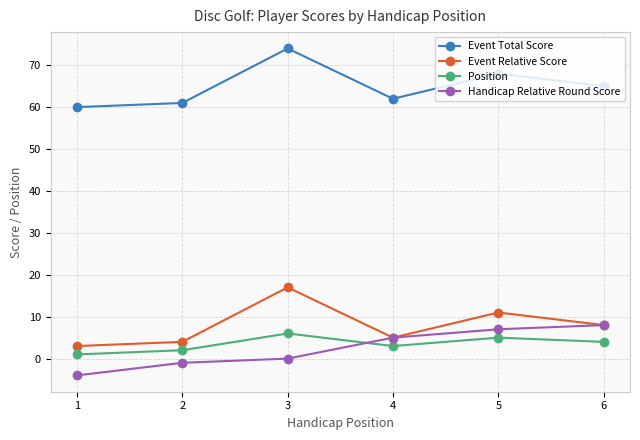

Count the Position values in the range 2 to 5.

4